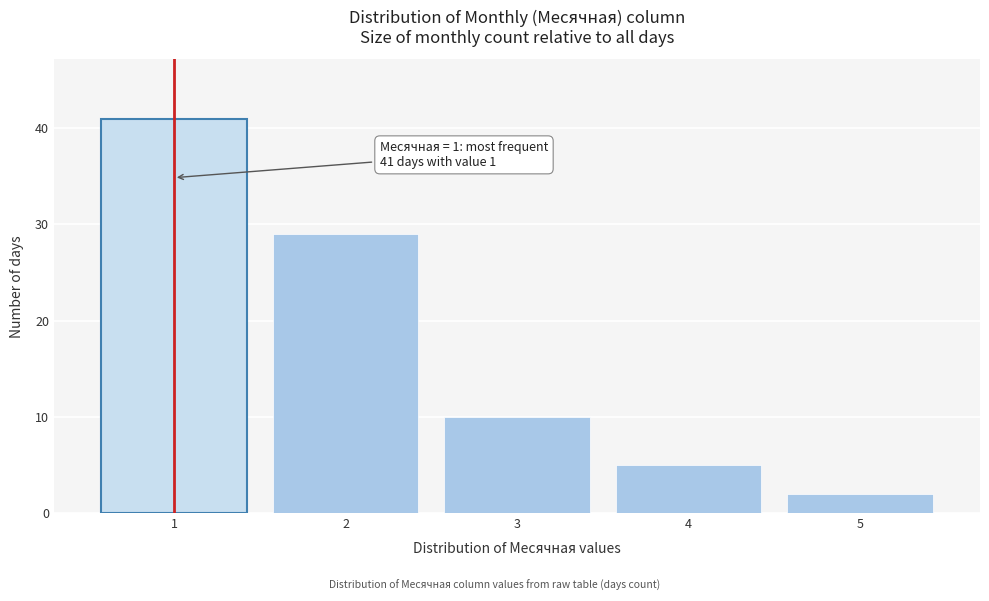

Reading left to right, what are all the values shown in this chart?

1=41	2=29	3=10	4=5	5=2